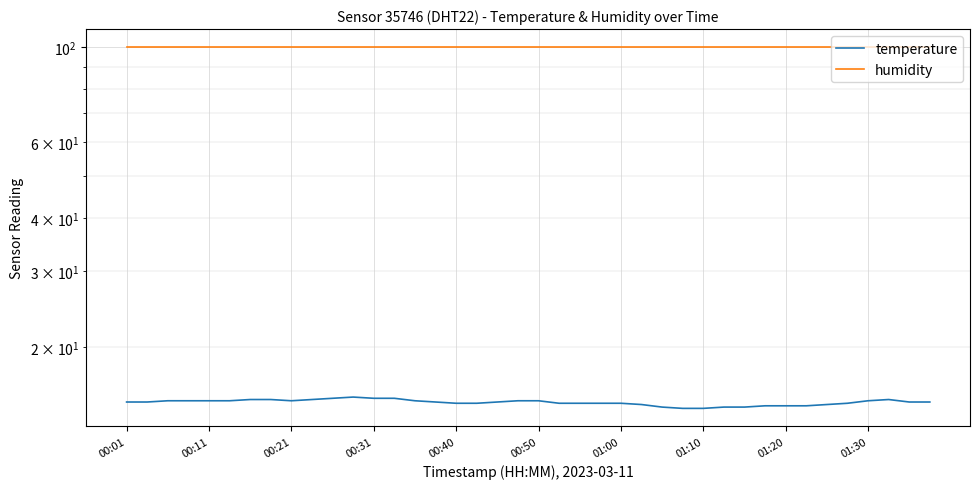

The temperature series shows 8.2 at 01:00. True or false?

False